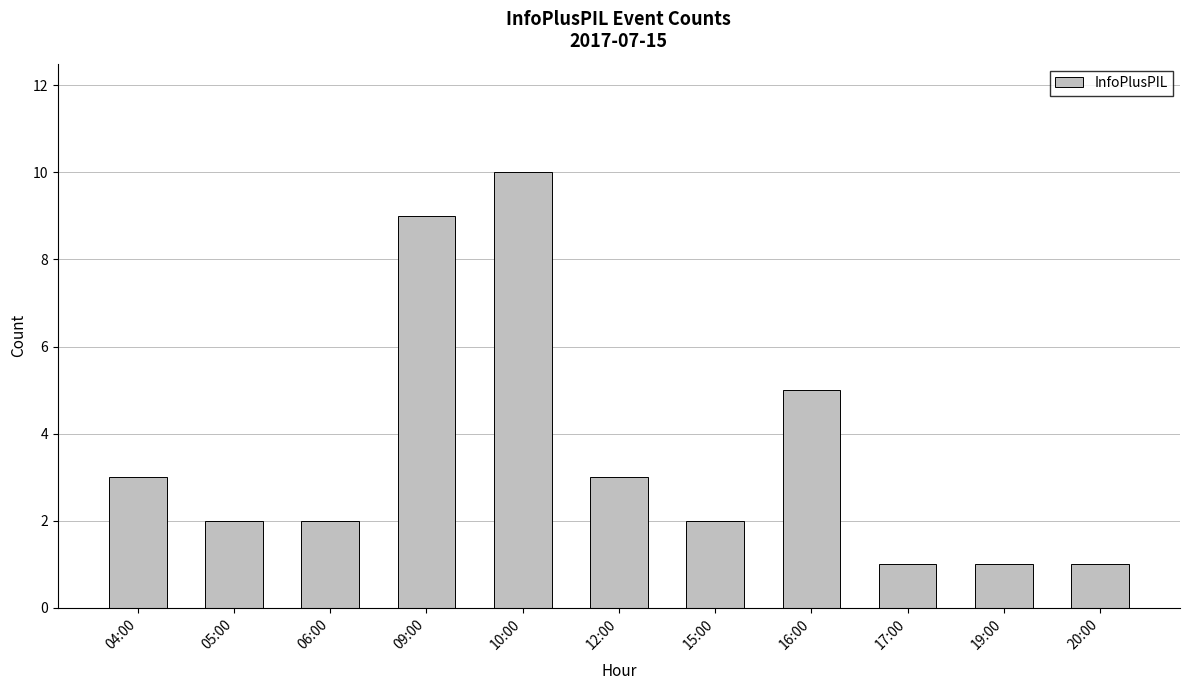

What is the label of the 11th bar from the right?

04:00